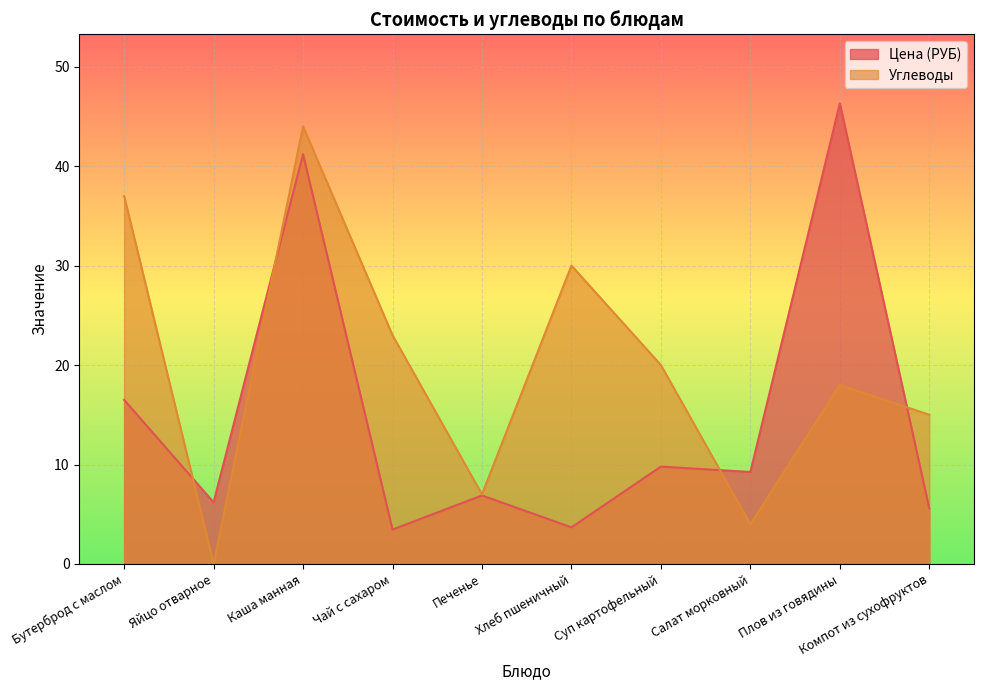

Reading left to right, what are all the values shown in this chart?

Цена (РУБ): 16.5	6.2	41.2	3.5	6.9	3.7	9.8	9.2	46.3	5.6
Углеводы: 37.0	0.0	44.0	23.0	7.0	30.0	20.0	4.0	18.0	15.0